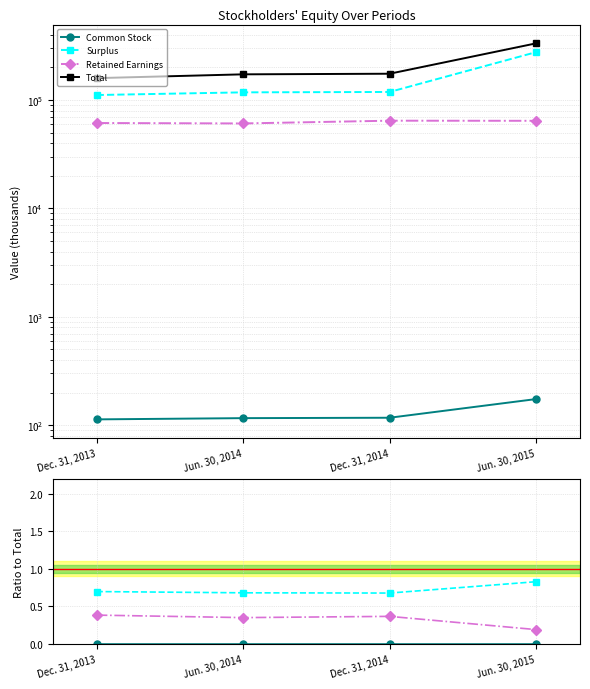

What value does the Surplus series have at Dec. 31, 2014?

0.7